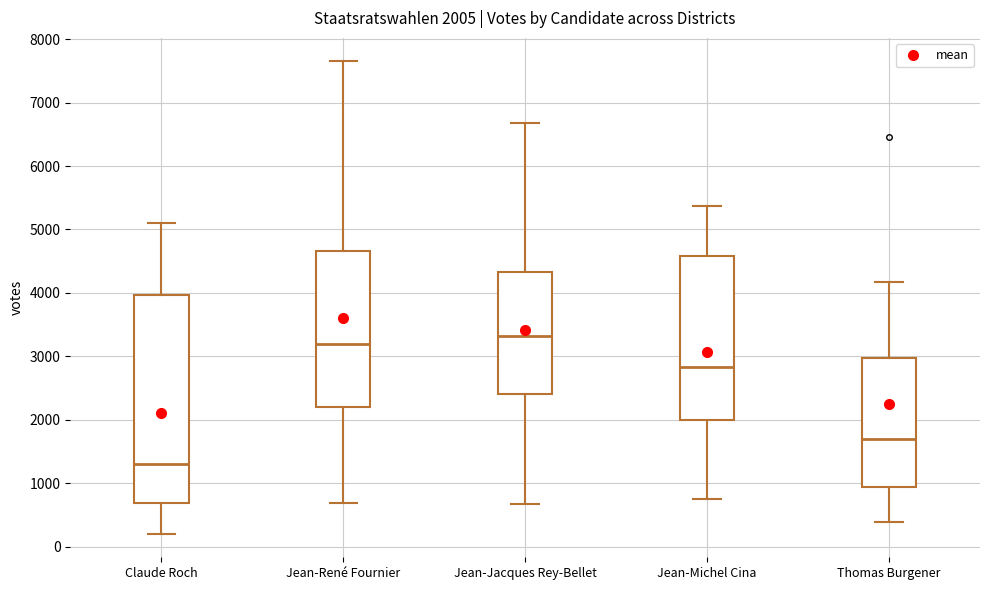

Comparing the boxes themselves (not the whiskers), which one is the tallest?

Claude Roch